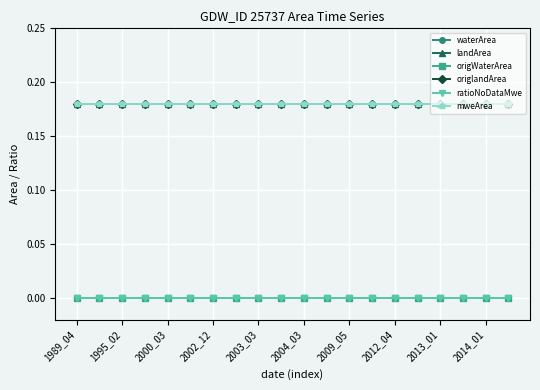

True or false: mweArea and waterArea cross at least once.

False